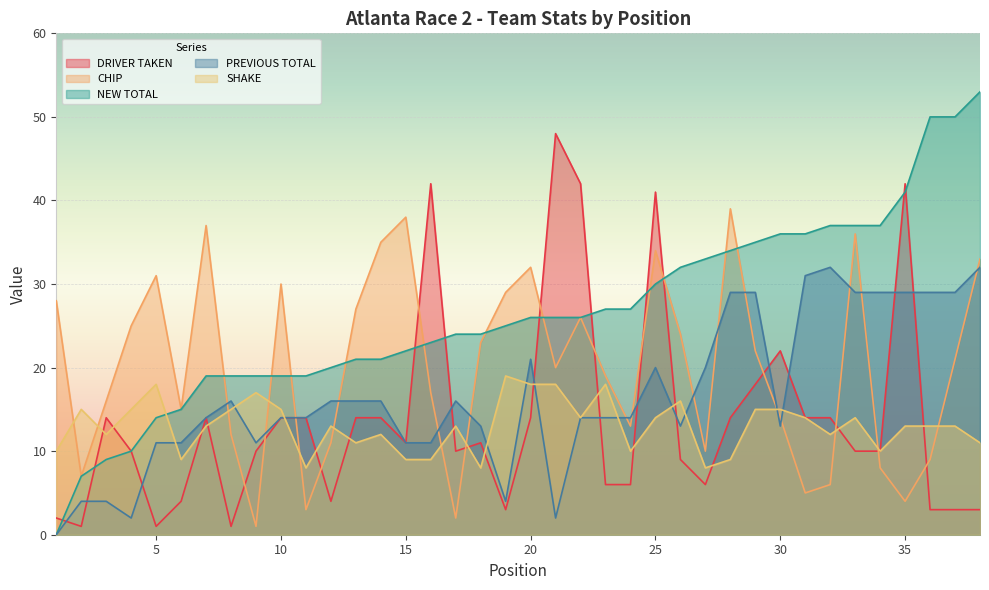

The value of SHAKE at 22 is 3. True or false?

False